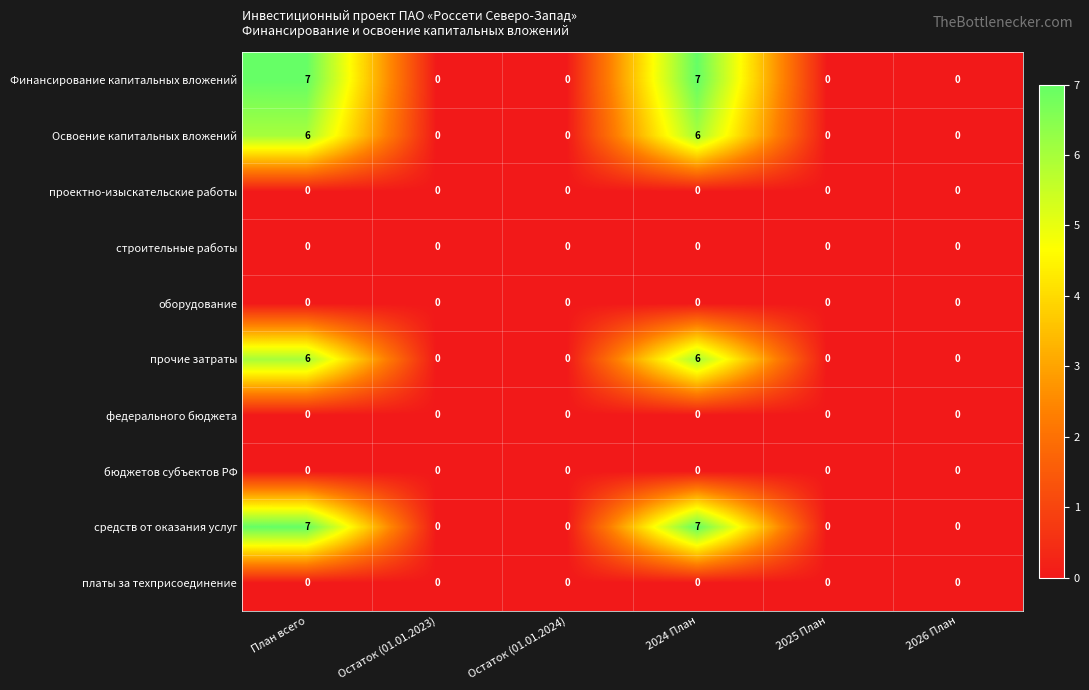

What is the total value across all series at План всего?

26